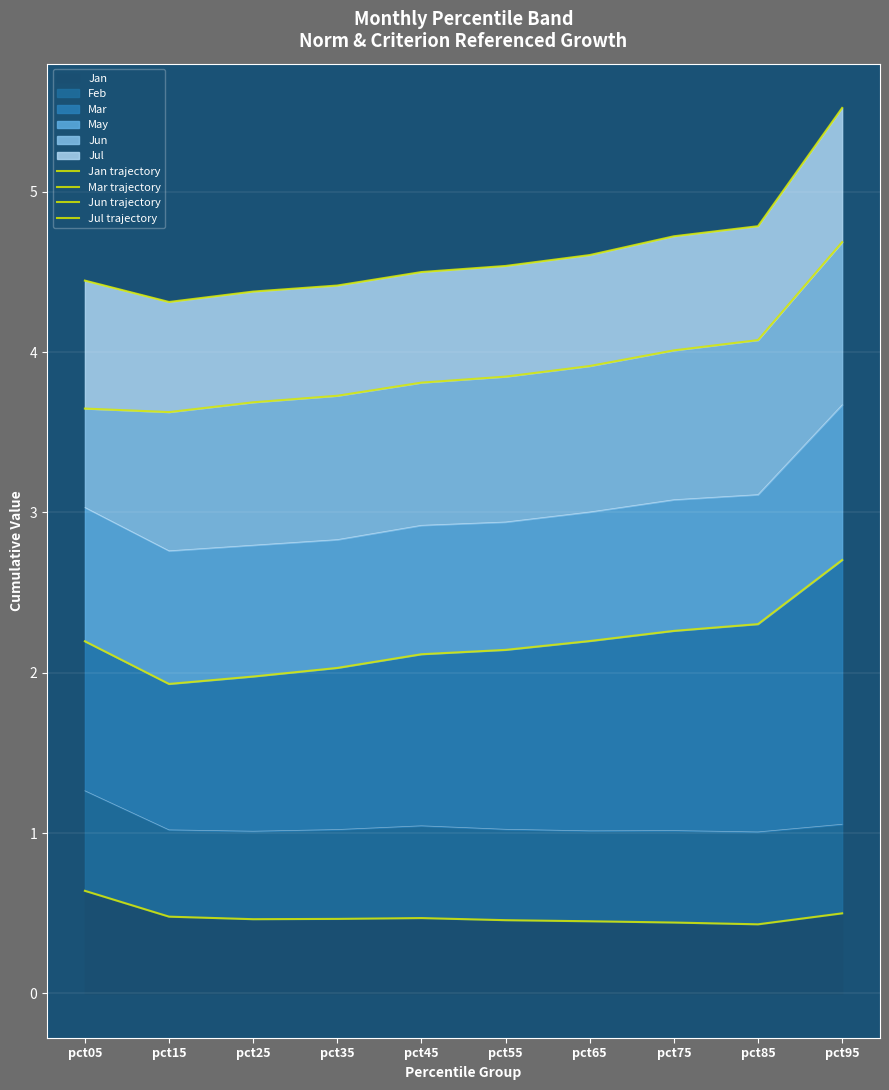

At which category is the sum across all series the highest?

pct95